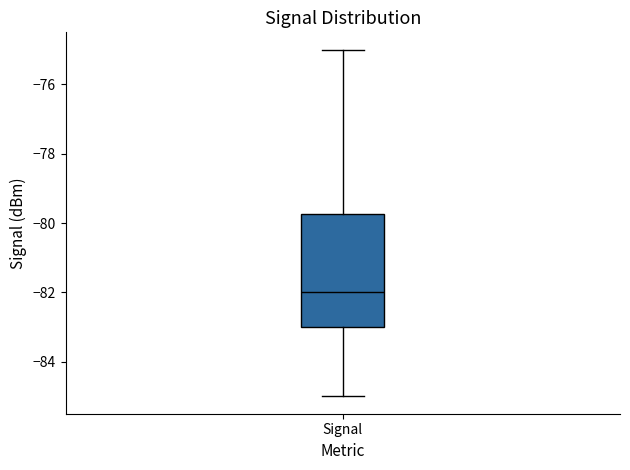

Where does the upper whisker of the box for Signal end on the y-axis? The values are not printed on the chart, so give them approximately, as read against the axis.

-75.0